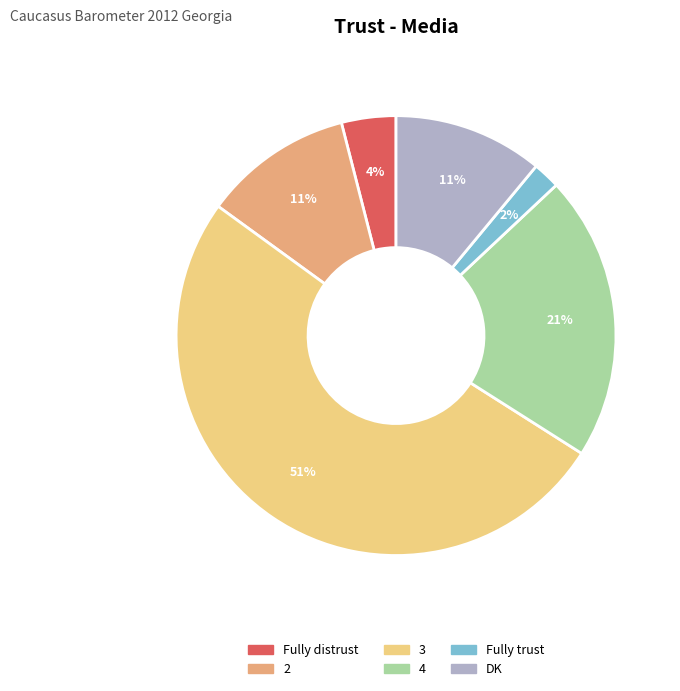

True or false: Fully distrust accounts for 4% of the total.

True